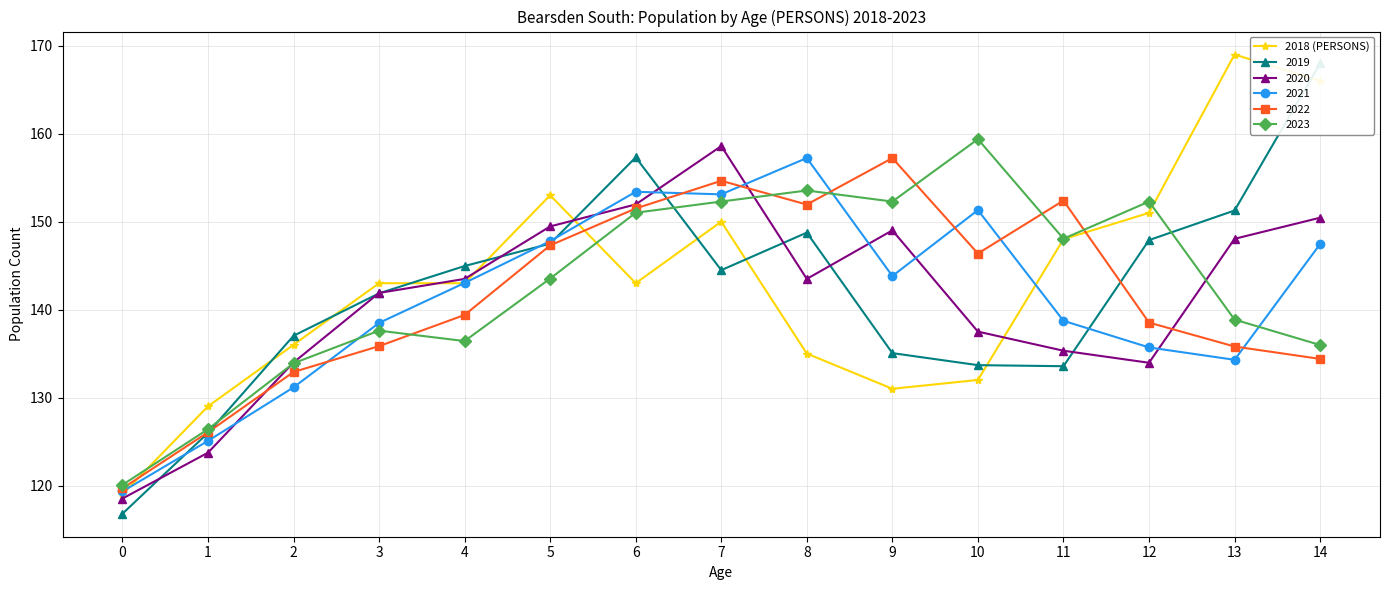

Is the value of 2023 at 8 greater than the value of 2020 at 10?

Yes